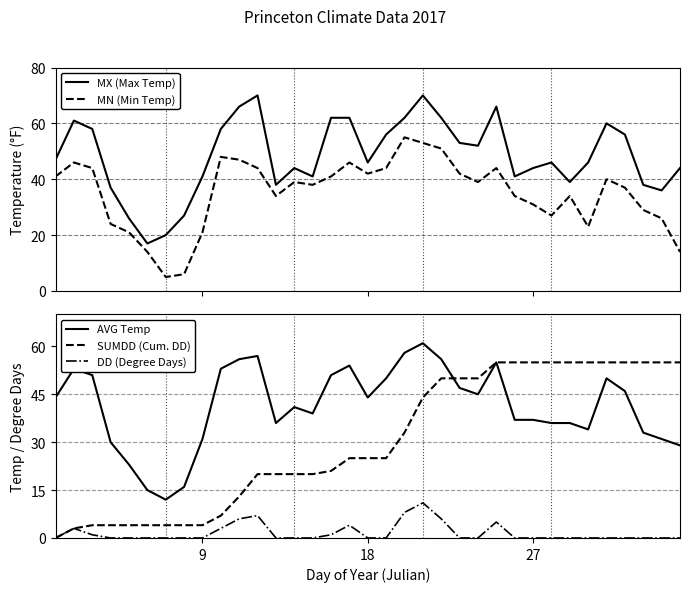

True or false: DD (Degree Days) has a value of 5 at 18.

False